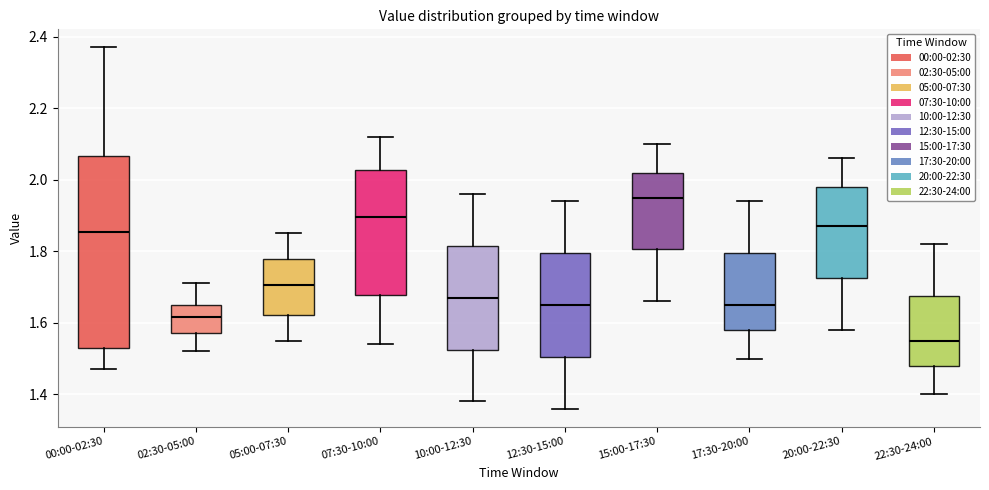

Reading left to right, read every box against the y-axis: the position of its median line, the range the box covers, and the ends of its whiskers. The values are not printed on the chart, so give them approximately, as read against the axis.

00:00-02:30: median 1.86, box 1.54 to 2.06, whiskers 1.48 to 2.38
02:30-05:00: median 1.62, box 1.58 to 1.66, whiskers 1.52 to 1.72
05:00-07:30: median 1.70, box 1.62 to 1.78, whiskers 1.56 to 1.86
07:30-10:00: median 1.90, box 1.68 to 2.02, whiskers 1.54 to 2.12
10:00-12:30: median 1.68, box 1.52 to 1.82, whiskers 1.38 to 1.96
12:30-15:00: median 1.66, box 1.50 to 1.80, whiskers 1.36 to 1.94
15:00-17:30: median 1.96, box 1.80 to 2.02, whiskers 1.66 to 2.10
17:30-20:00: median 1.66, box 1.58 to 1.80, whiskers 1.50 to 1.94
20:00-22:30: median 1.88, box 1.72 to 1.98, whiskers 1.58 to 2.06
22:30-24:00: median 1.56, box 1.48 to 1.68, whiskers 1.40 to 1.82